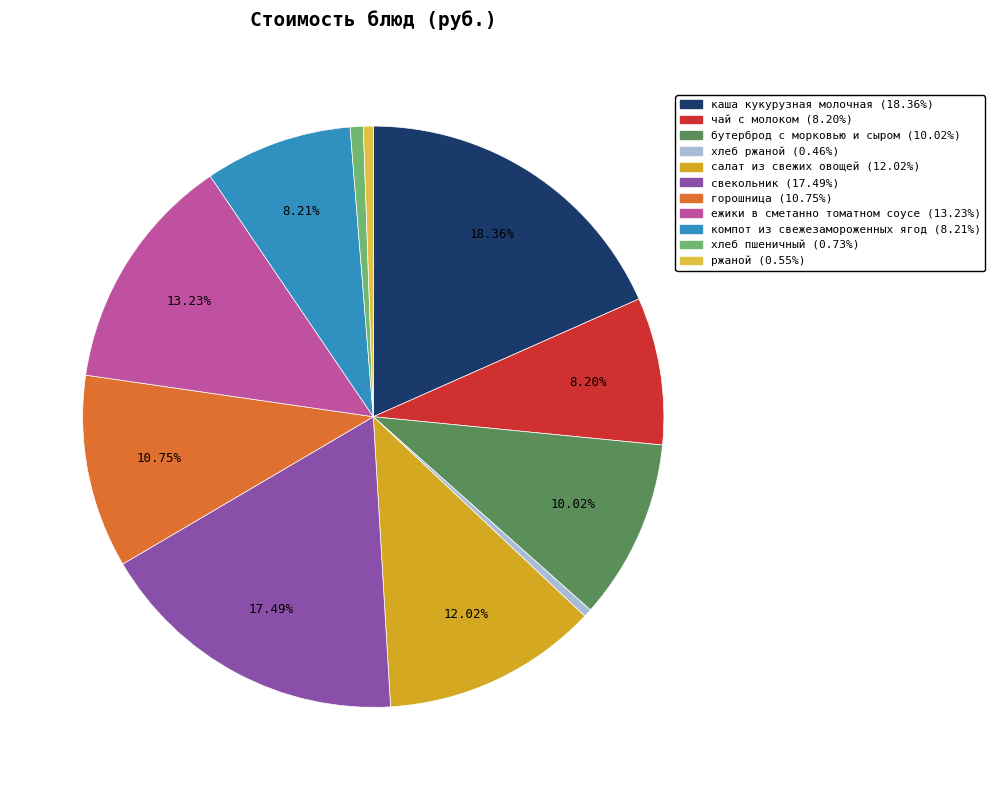

How many slices are in this pie chart?

11